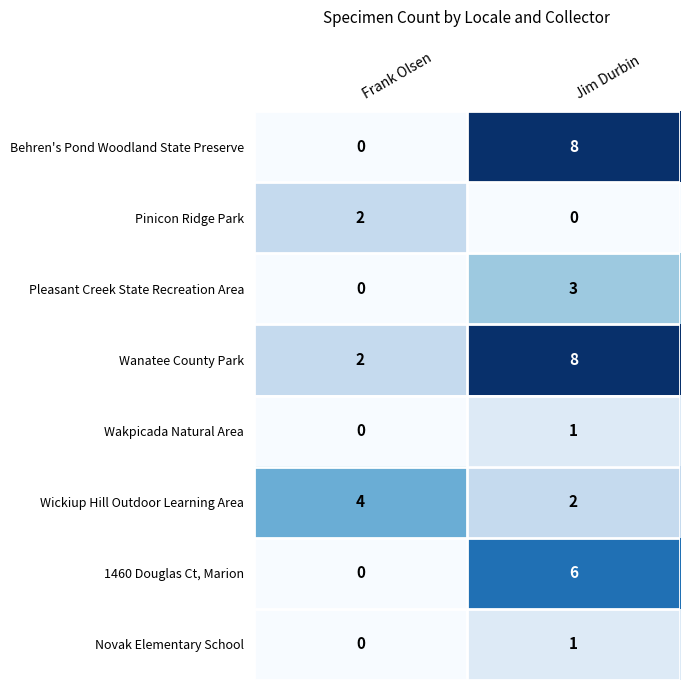

How many distinct data groups are displayed?

8